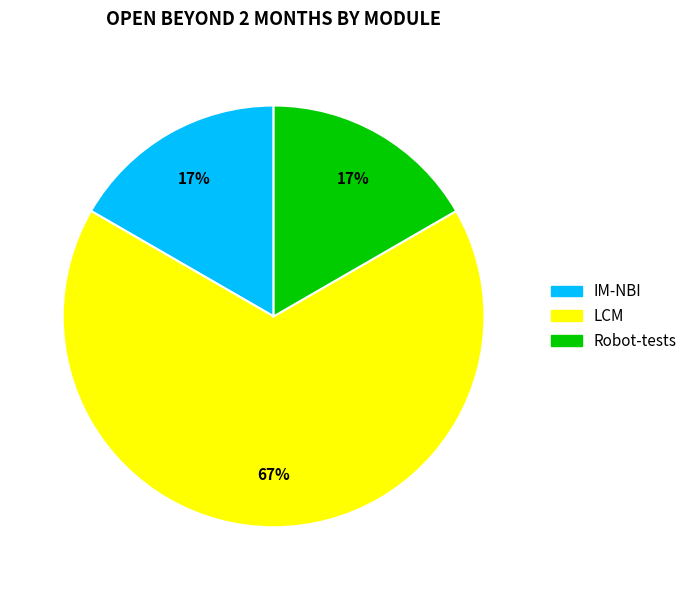

True or false: LCM accounts for 76% of the total.

False